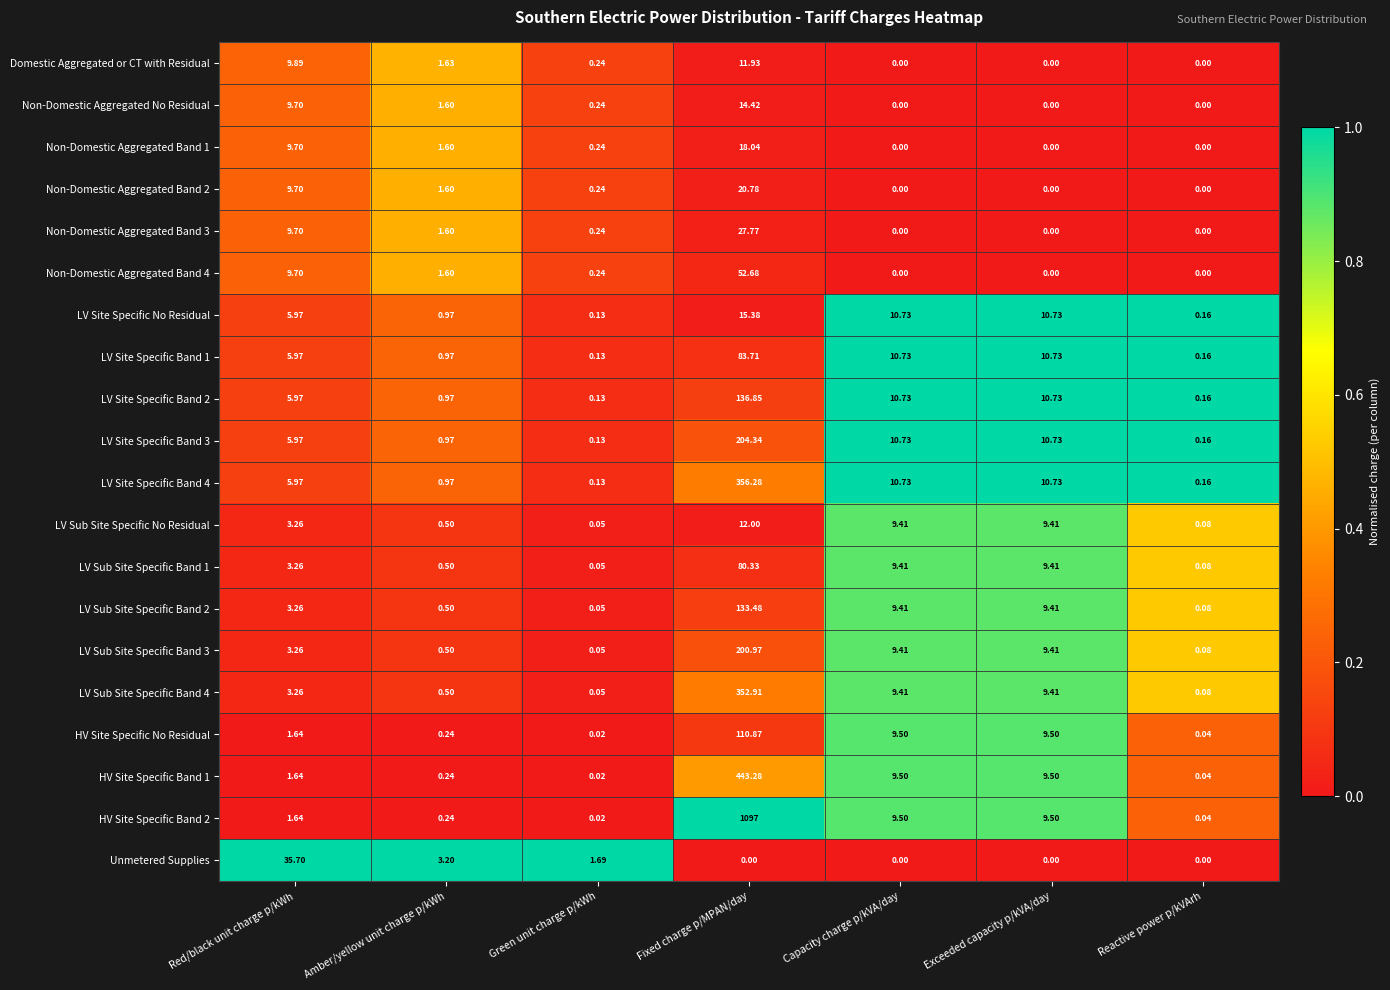

Rank the series by their maximum value, from lowest to highest.

Domestic Aggregated or CT with Residual, LV Sub Site Specific No Residual, Non-Domestic Aggregated No Residual, LV Site Specific No Residual, Non-Domestic Aggregated Band 1, Non-Domestic Aggregated Band 2, Non-Domestic Aggregated Band 3, Unmetered Supplies, Non-Domestic Aggregated Band 4, LV Sub Site Specific Band 1, LV Site Specific Band 1, HV Site Specific No Residual, LV Sub Site Specific Band 2, LV Site Specific Band 2, LV Sub Site Specific Band 3, LV Site Specific Band 3, LV Sub Site Specific Band 4, LV Site Specific Band 4, HV Site Specific Band 1, HV Site Specific Band 2